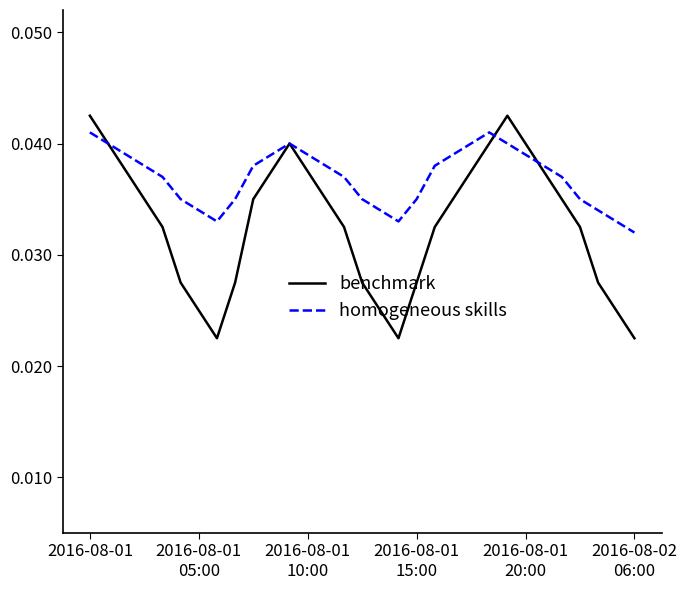

List the series in order of their overall mean, lowest first.

benchmark, homogeneous skills